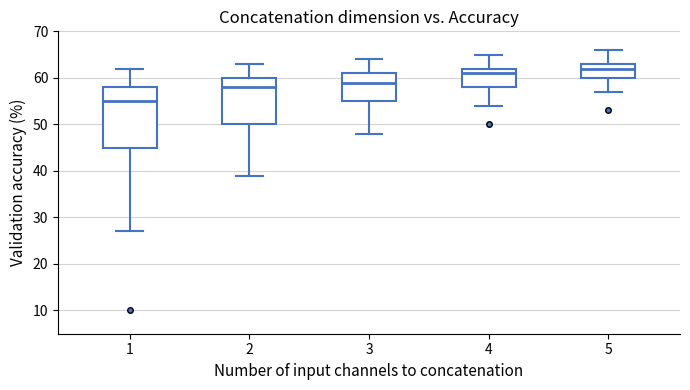

Where does the median line of the box at x = 3 sit on the y-axis? The values are not printed on the chart, so give them approximately, as read against the axis.

59